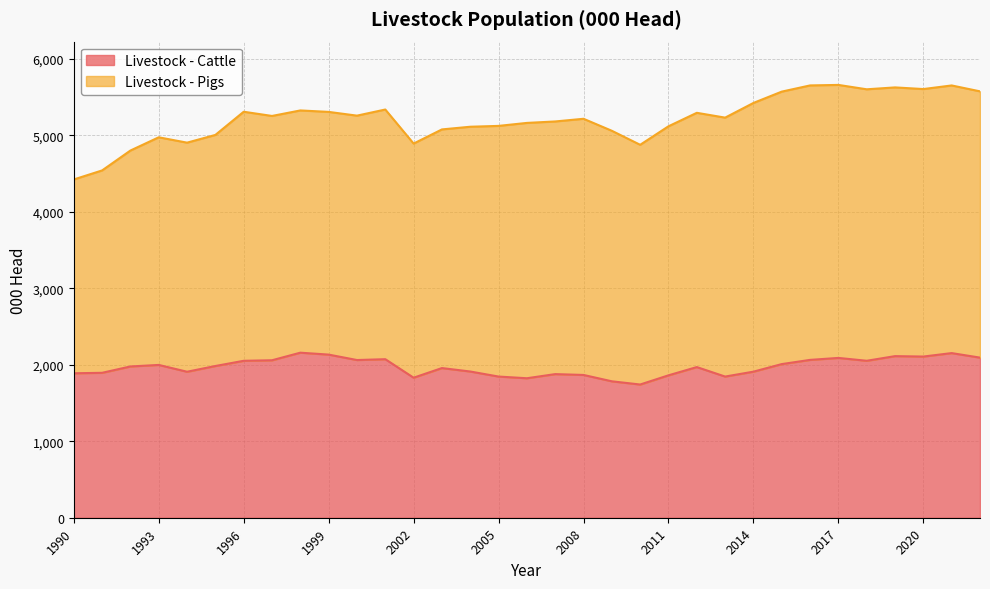

What is the lowest value of the Livestock - Cattle series?

1741.0